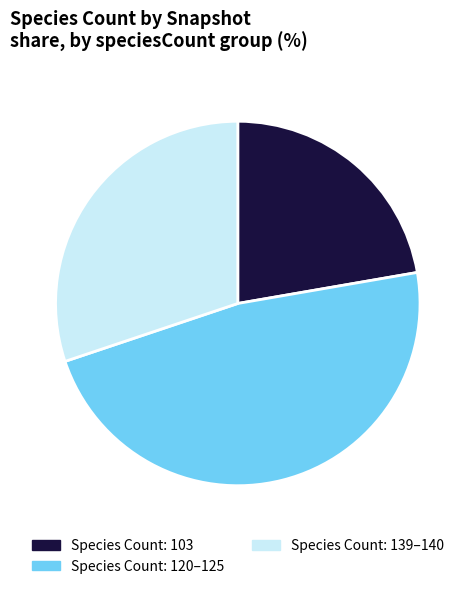

Between Species Count: 103 and Species Count: 139–140, which is larger?

Species Count: 139–140